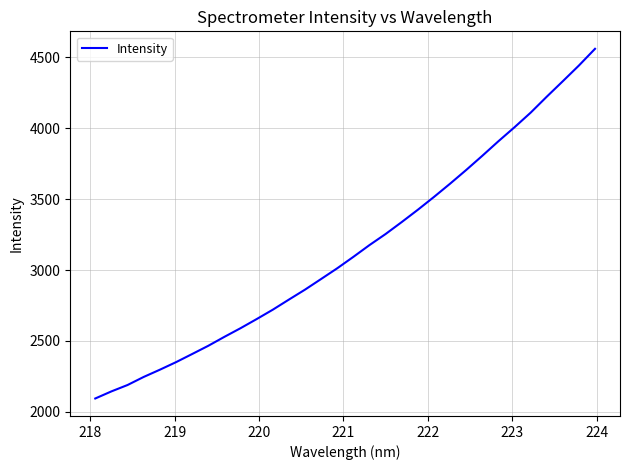

What is the maximum value shown in the chart?

4560.1